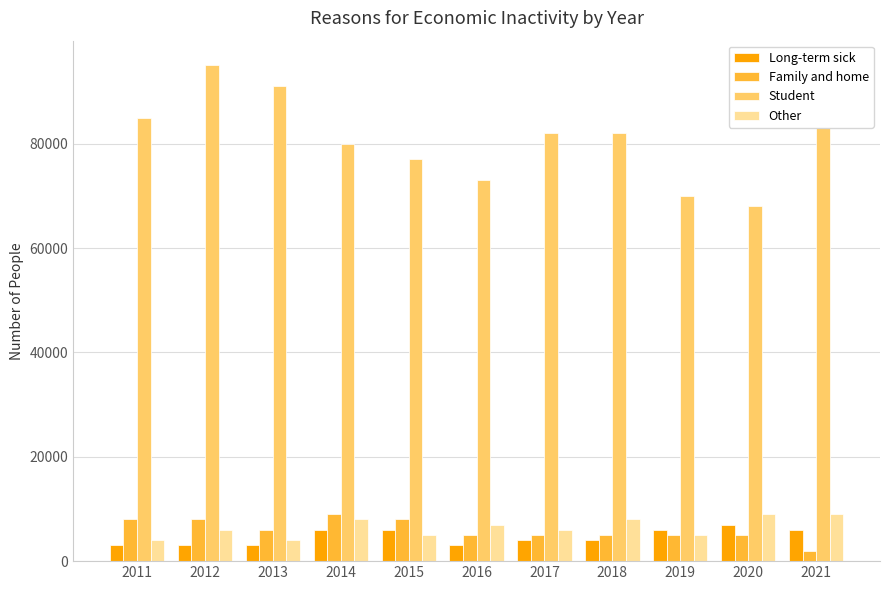

How many values in the Family and home series are below 5000?

1